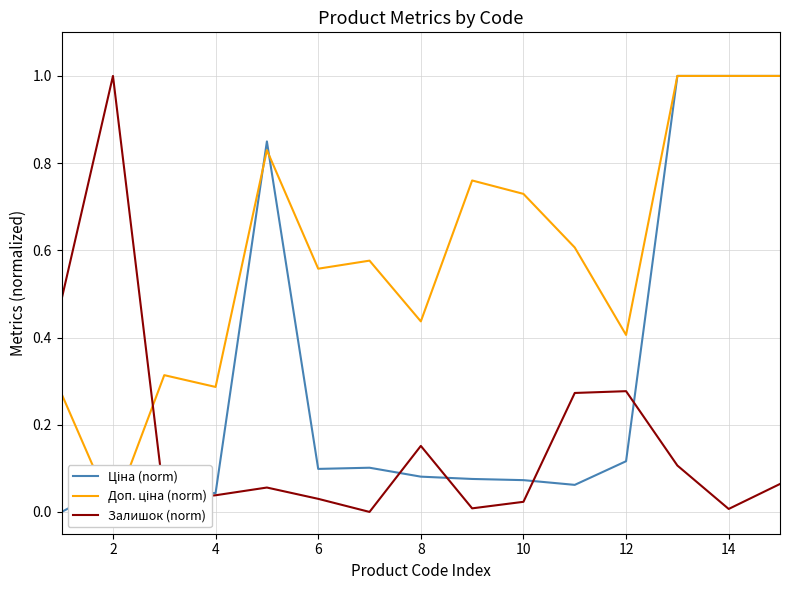

At which label is Доп. ціна (norm) closest to 0?

2